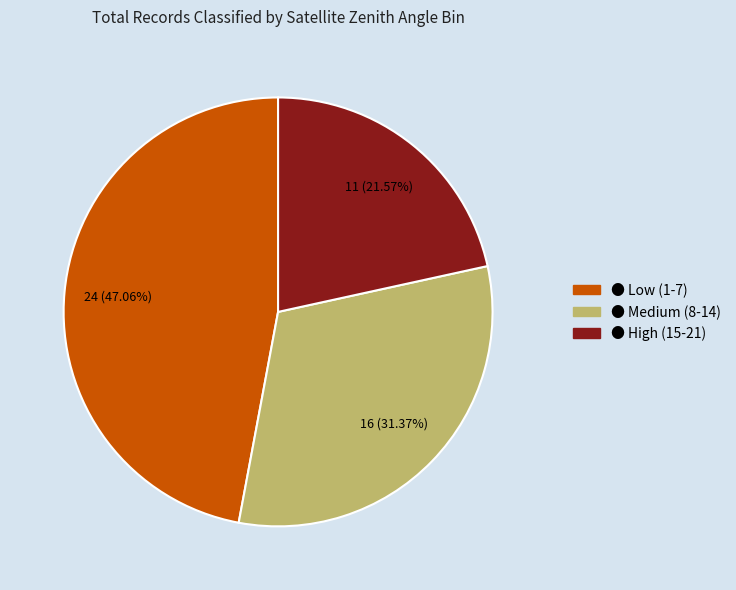

Count the number of slices in the pie.

3